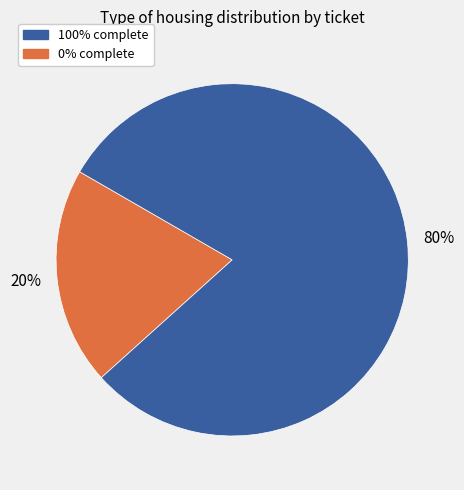

How many slices are in this pie chart?

2